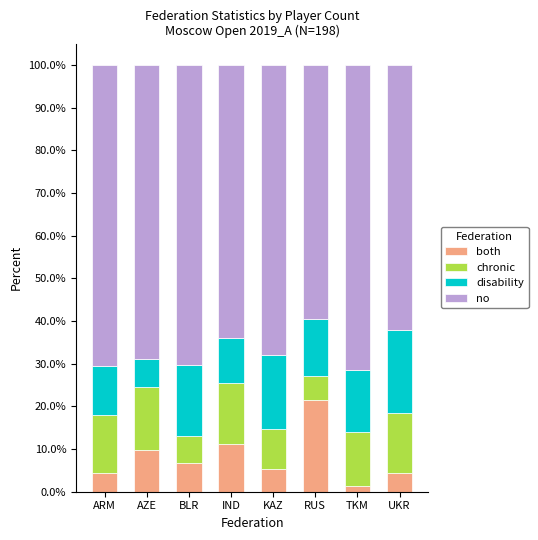

What is the difference between the maximum and minimum values in the both series?

20.1